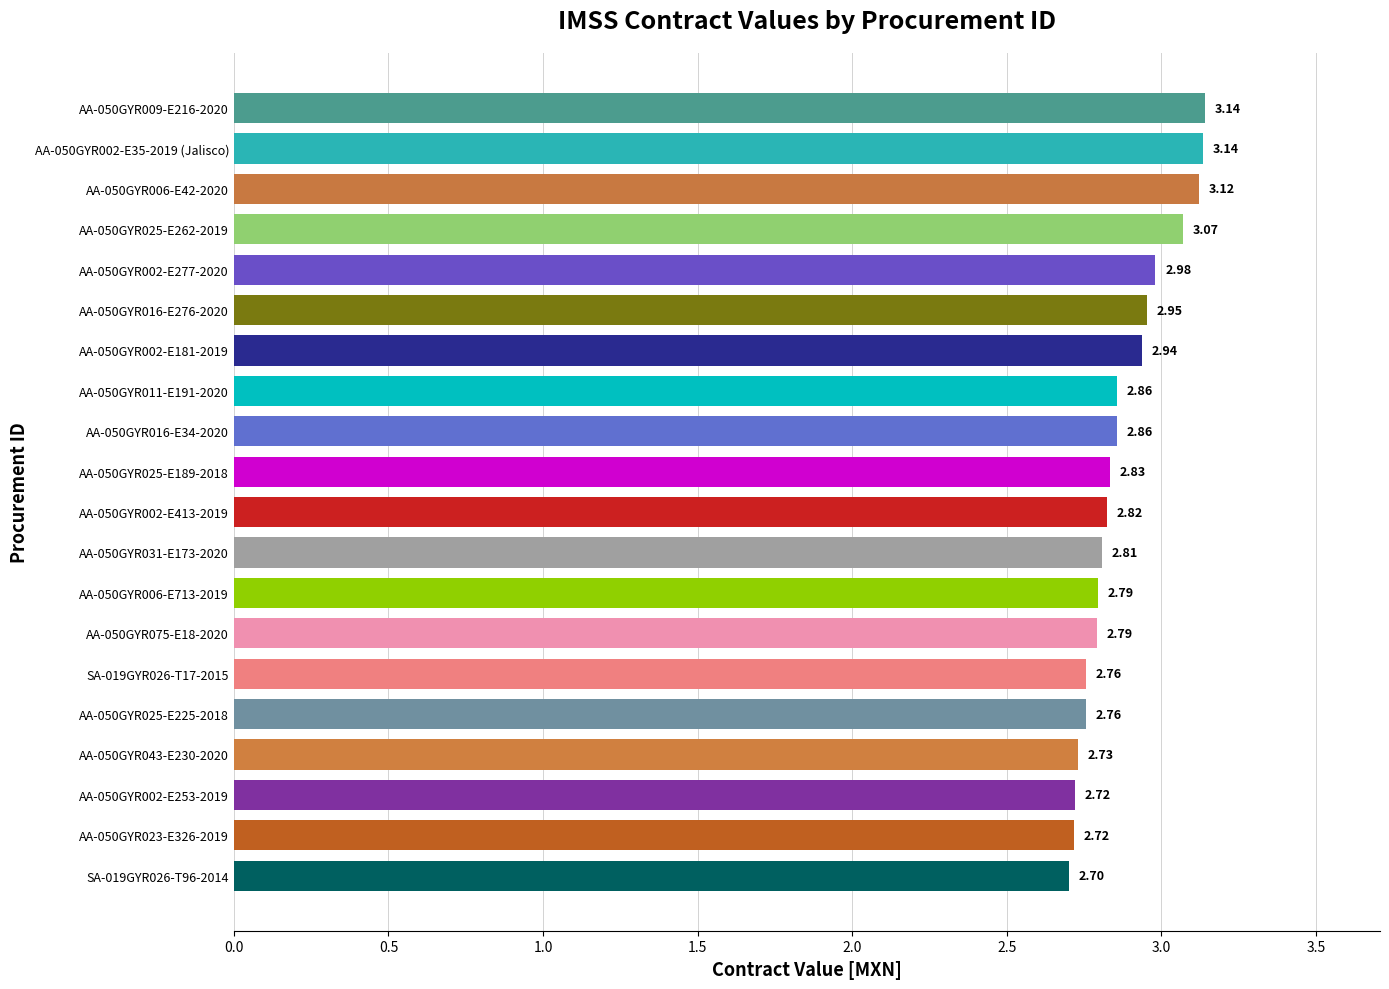

What is the sum of the values at AA-050GYR075-E18-2020 and SA-019GYR026-T17-2015?

5.5